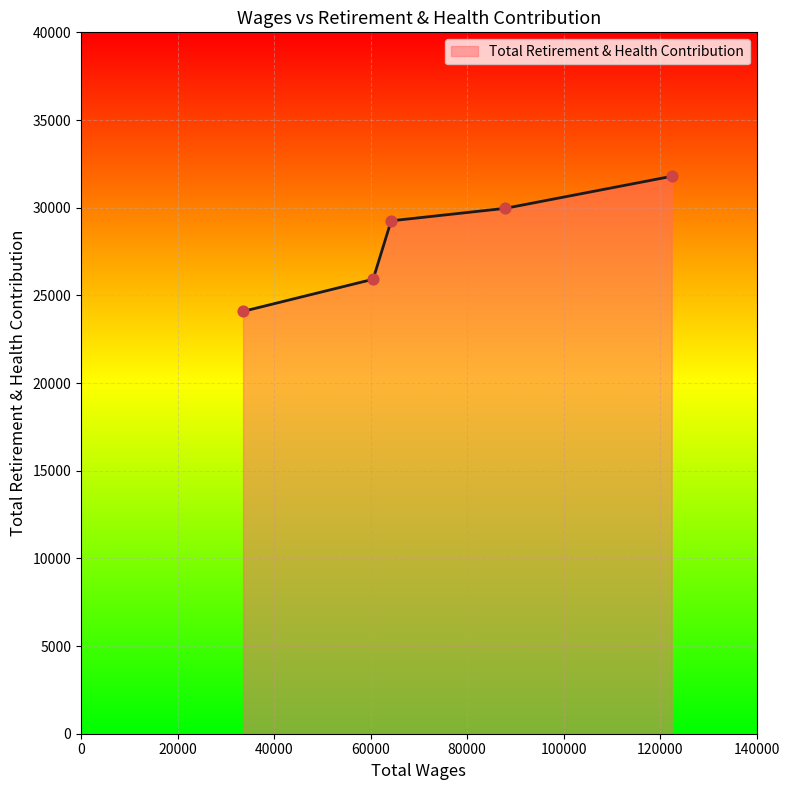

True or false: there are more than 1 points higher than both neighbors.

False